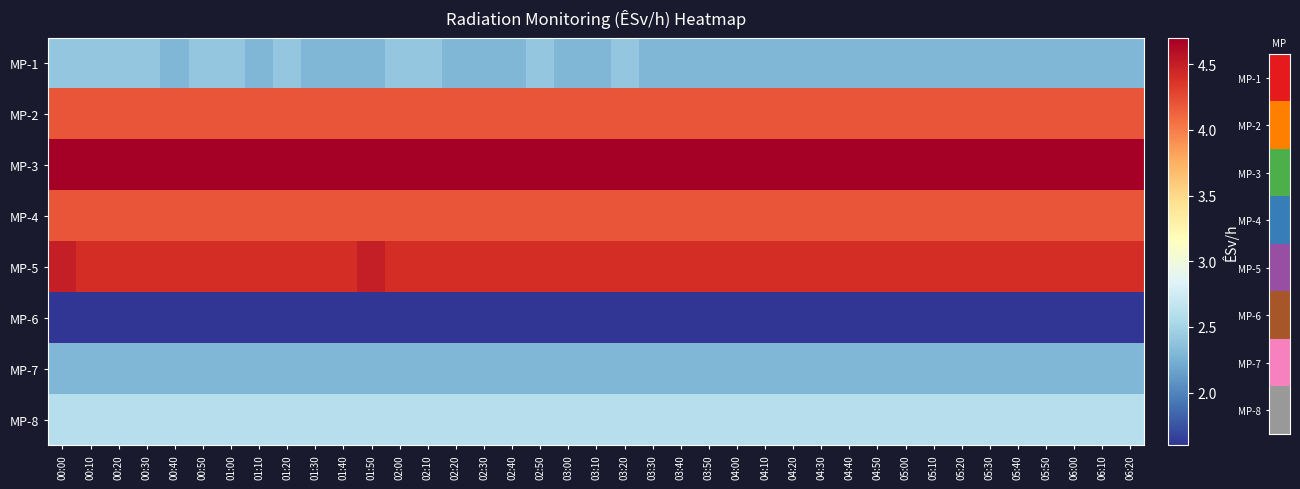

Which series has the largest range (max minus min)?

MP-1